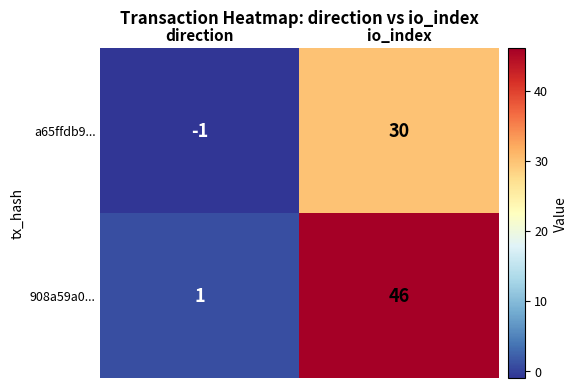

Rank the series by their maximum value, from highest to lowest.

908a59a0..., a65ffdb9...